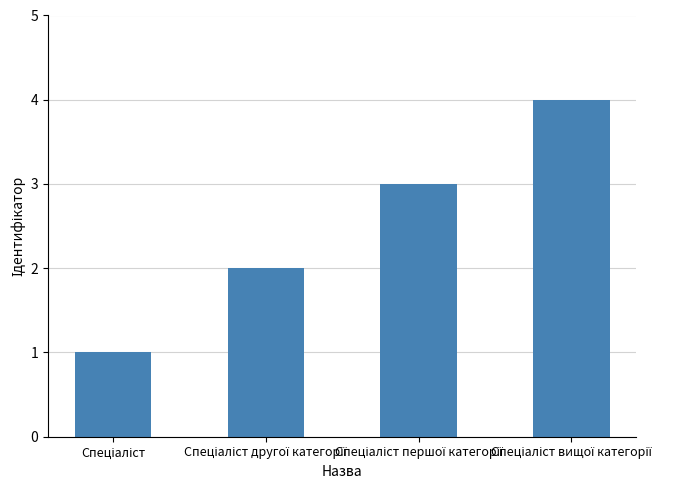

What is the greatest value displayed?

4